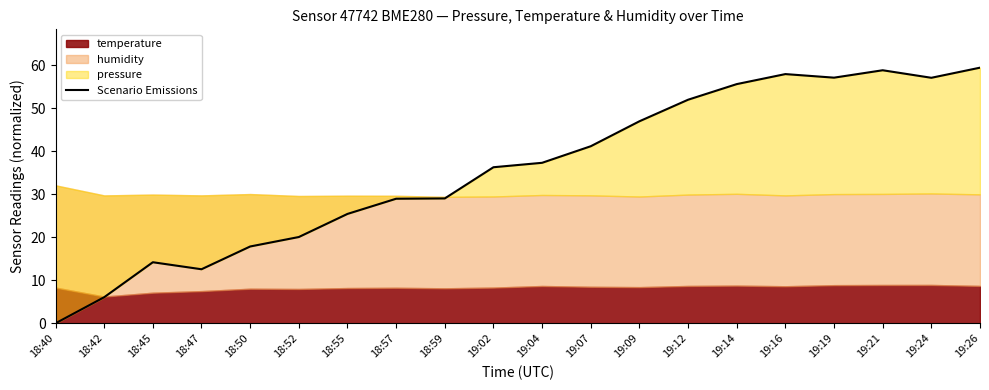

How many interior local valleys (lower than both neighbors) does the data have?

3